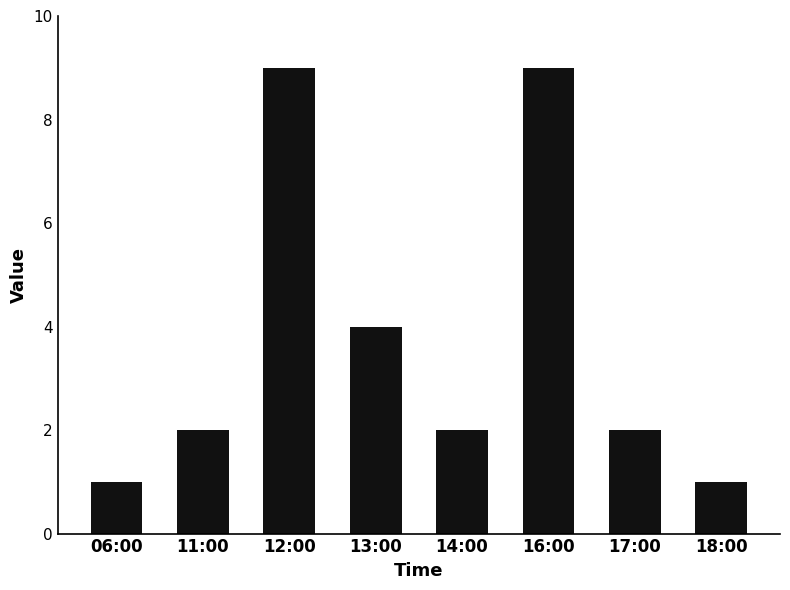

Between 17:00 and 12:00, which is larger?

12:00